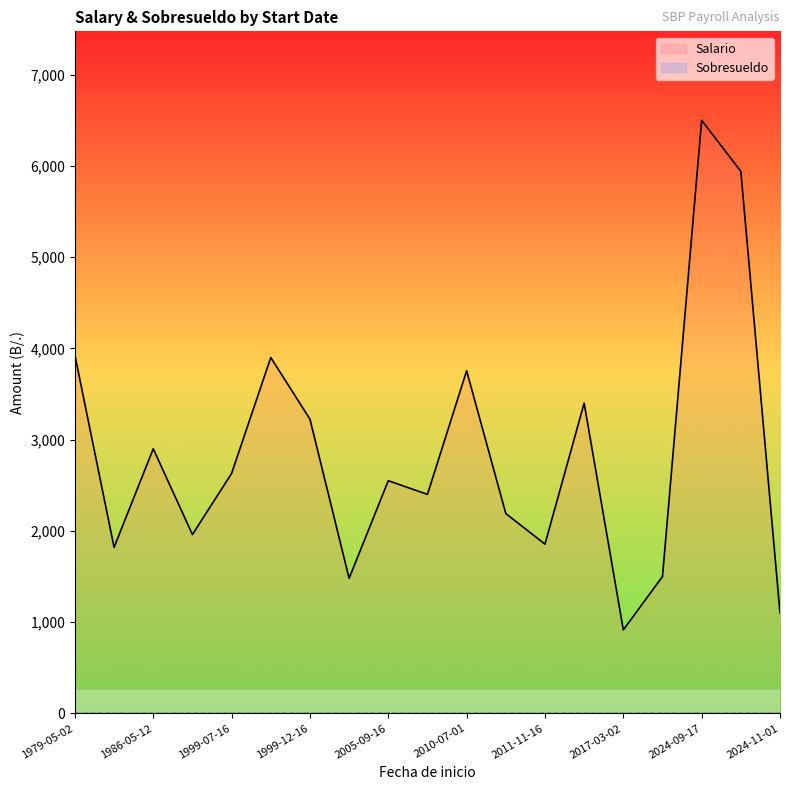

At which label is Salario closest to 3707?

2010-07-01